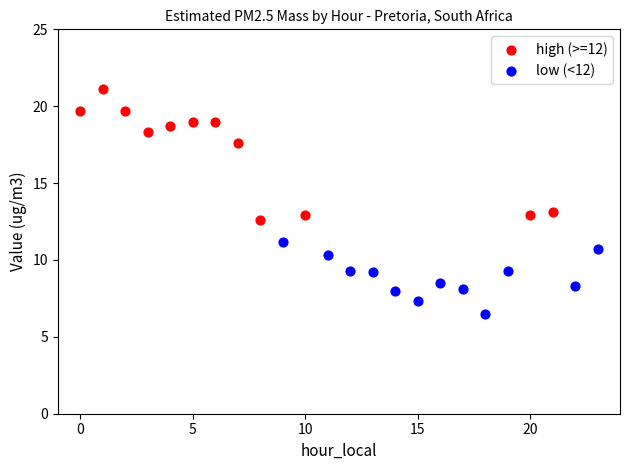

Which series contains the lowest Y value?

low (<12)